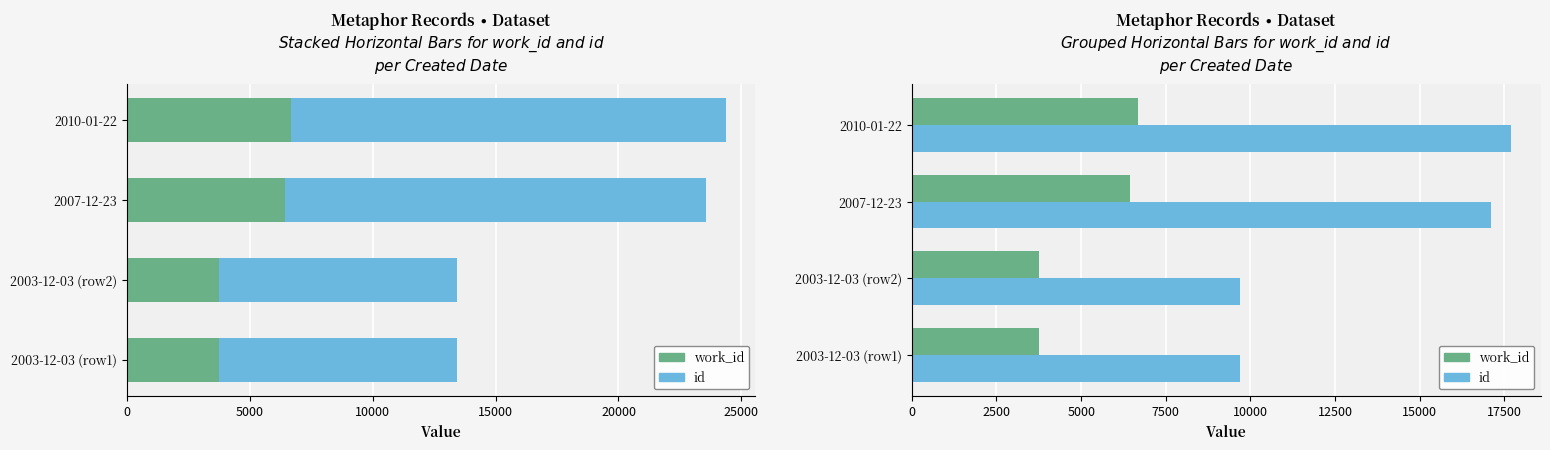

Rank the series by their maximum value, from lowest to highest.

work_id, id